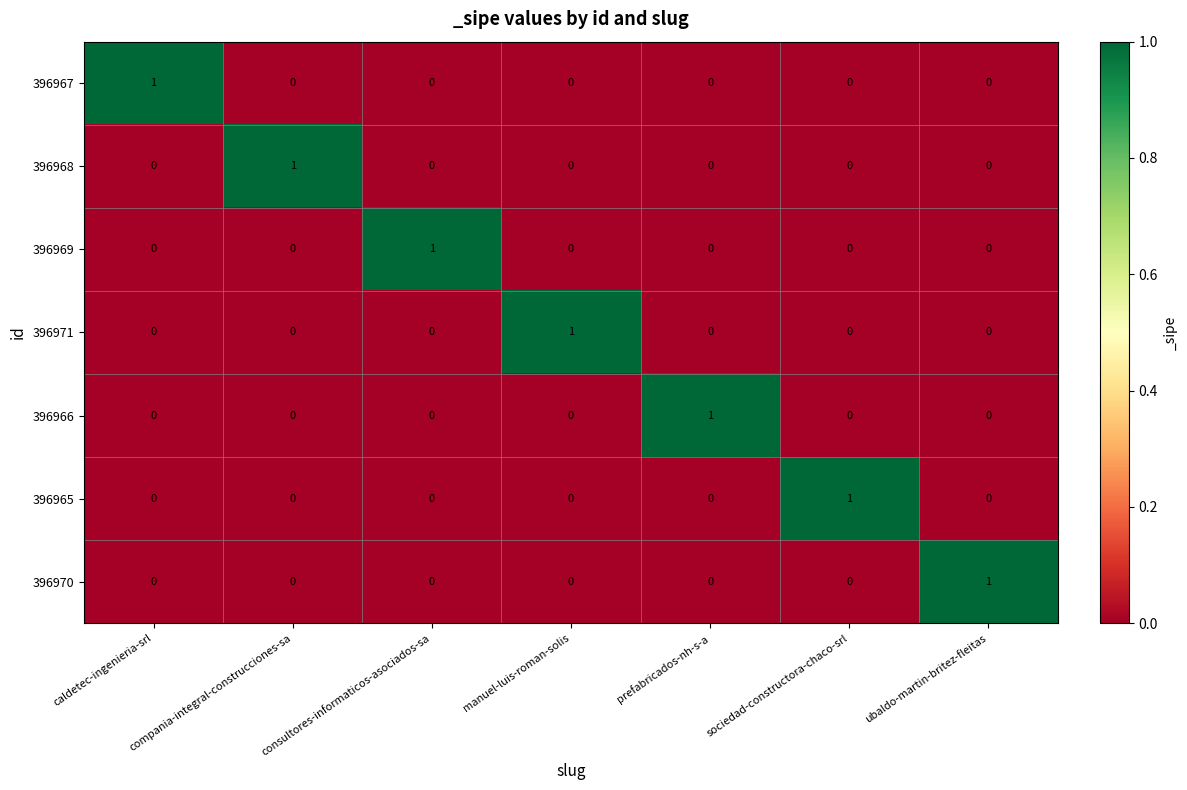

At which label does 396971 reach its peak?

manuel-luis-roman-solis